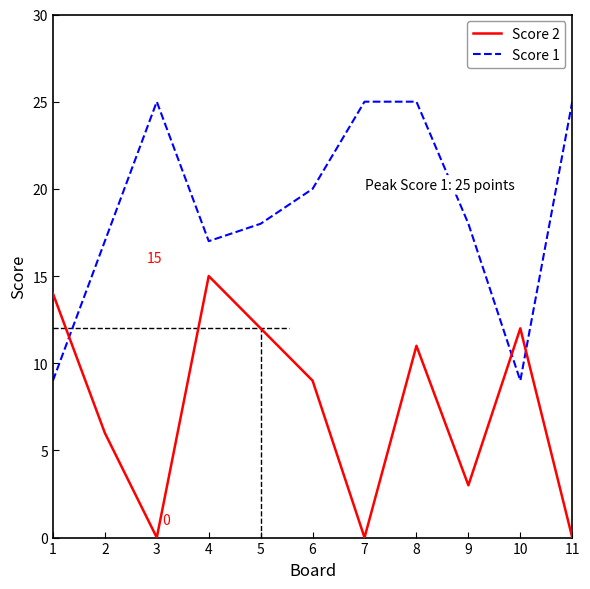

True or false: Score 1 and Score 2 cross at least once.

True